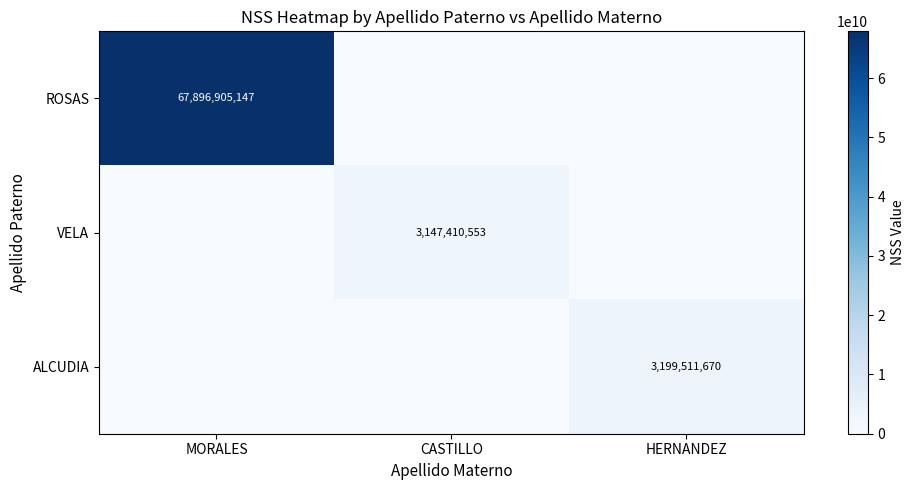

Which has a higher value, HERNANDEZ or MORALES?

MORALES